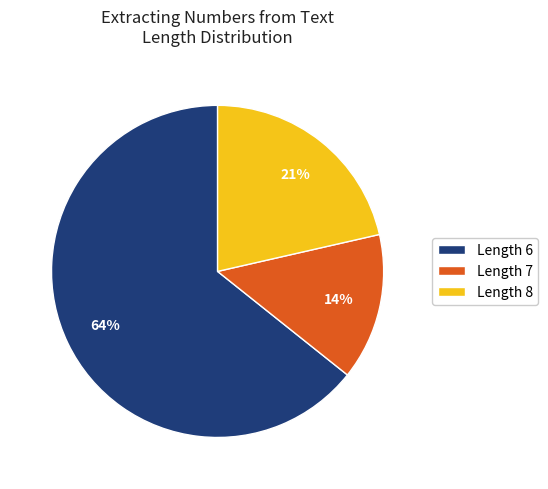

Count the number of slices in the pie.

3